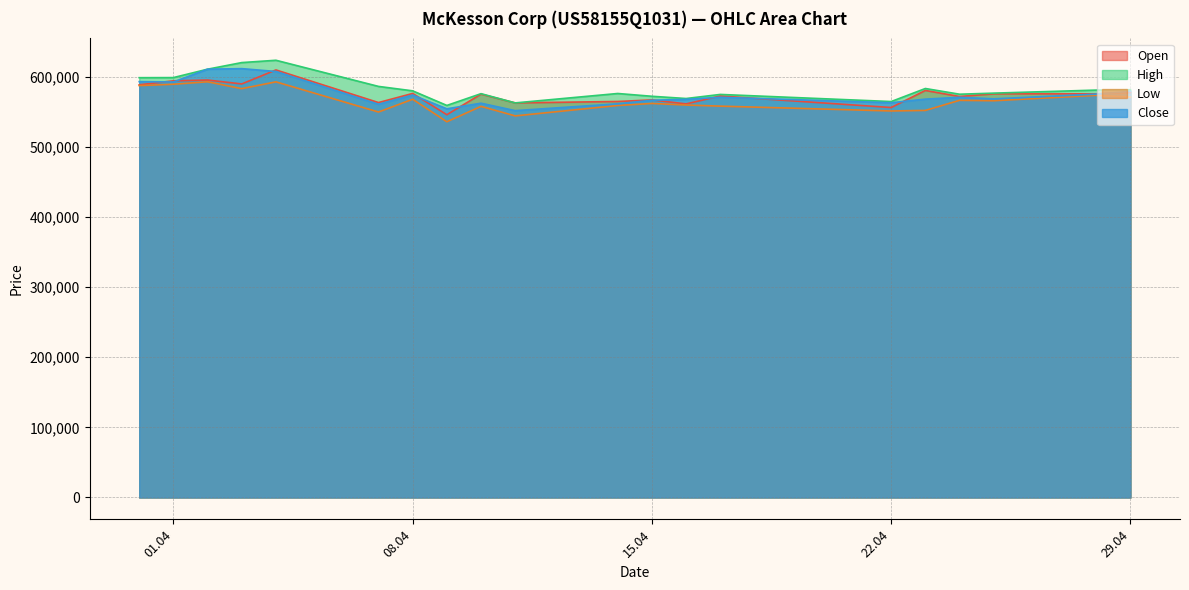

What are all the series names shown in the legend?

Open, High, Low, Close